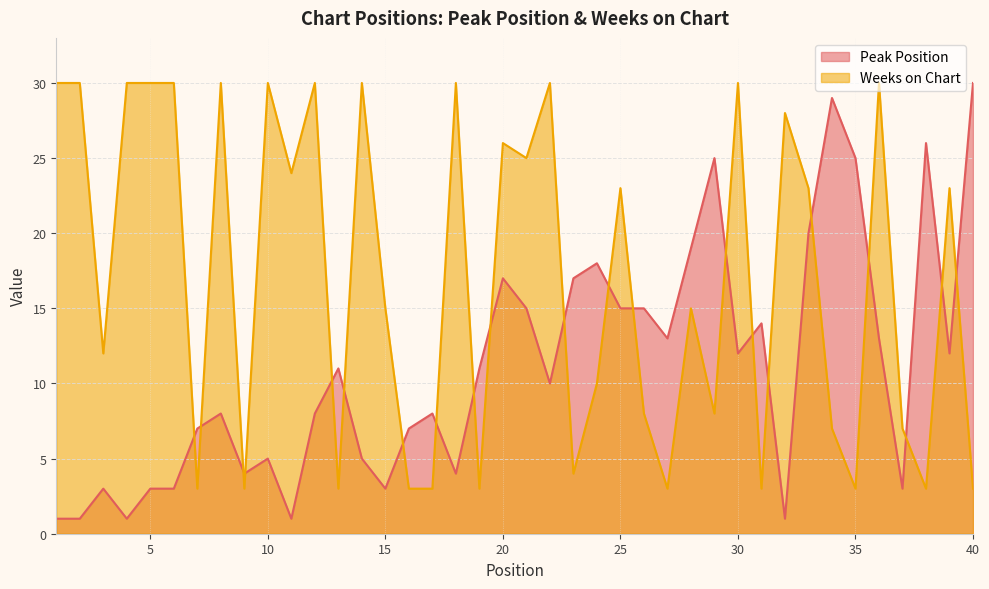

At which label does Weeks on Chart reach its peak?

1